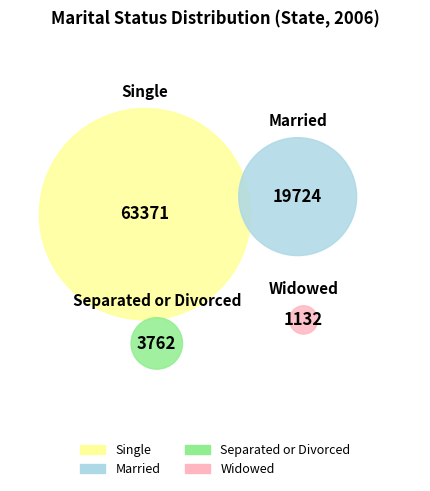

The Separated or Divorced slice represents 4% of the pie. True or false?

True